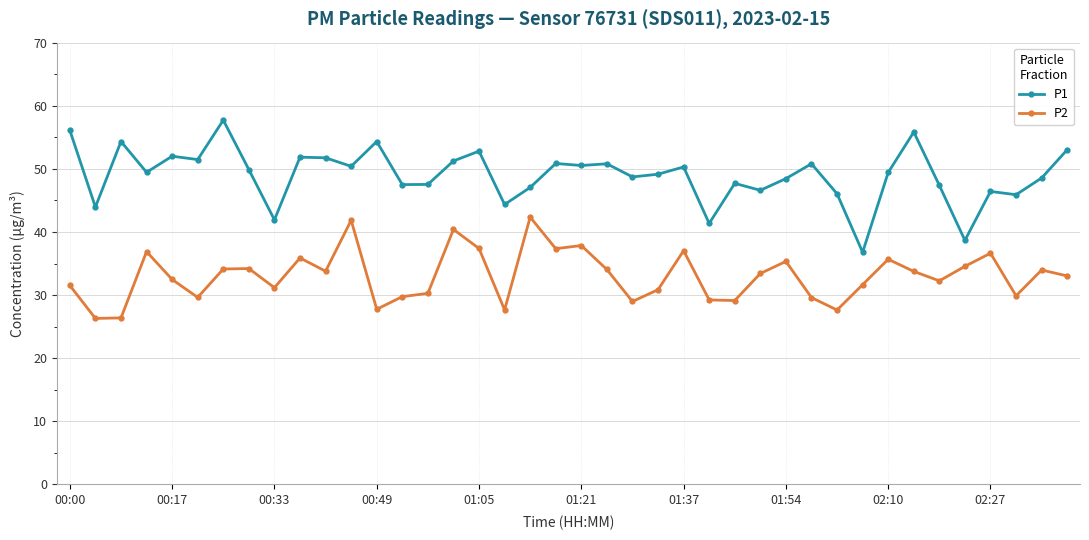

Rank the series by their average value, from highest to lowest.

P1, P2